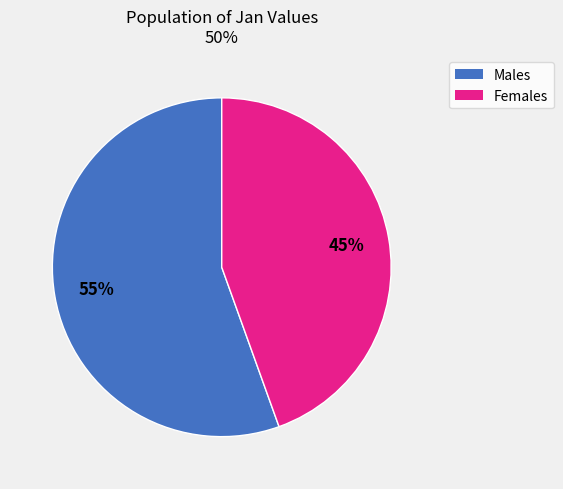

Is there a majority slice in this chart?

Yes